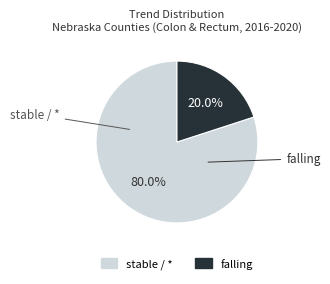

Does any single category account for the majority?

Yes